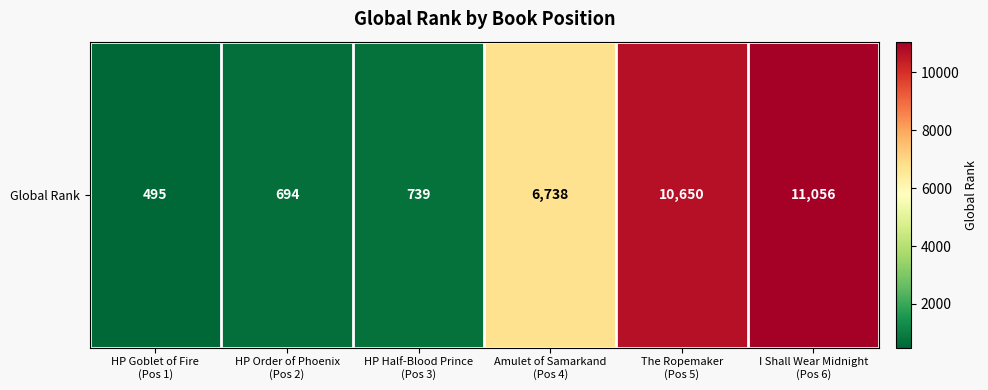

At which label does the data first exceed 6738?

The Ropemaker
(Pos 5)